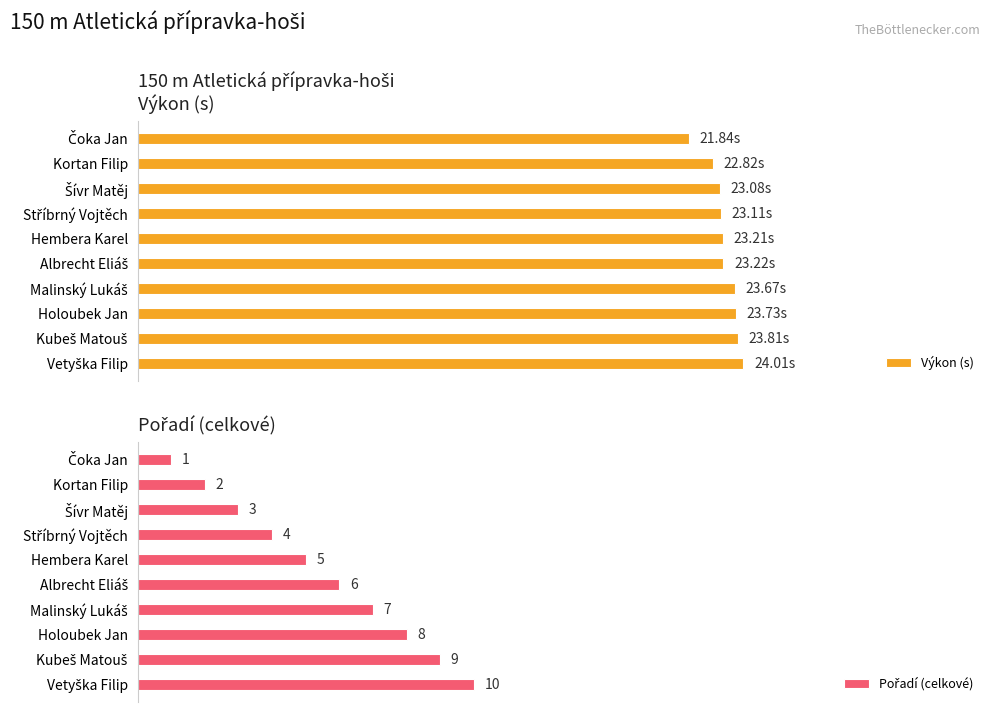

At how many categories does at least one series exceed 79?

9